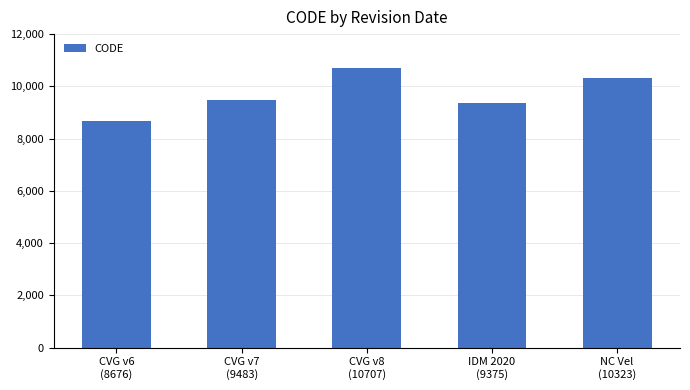

What is the difference between the maximum and minimum values?

2031